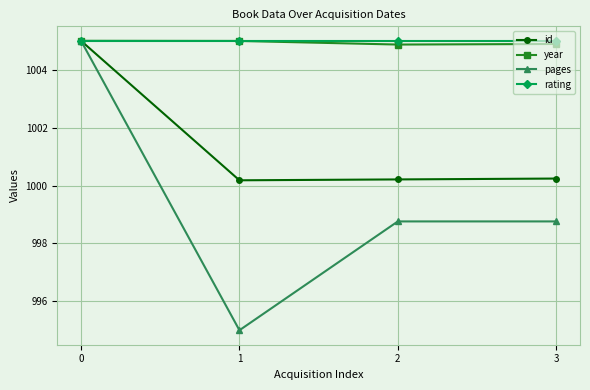

Does the chart have visible grid lines?

Yes